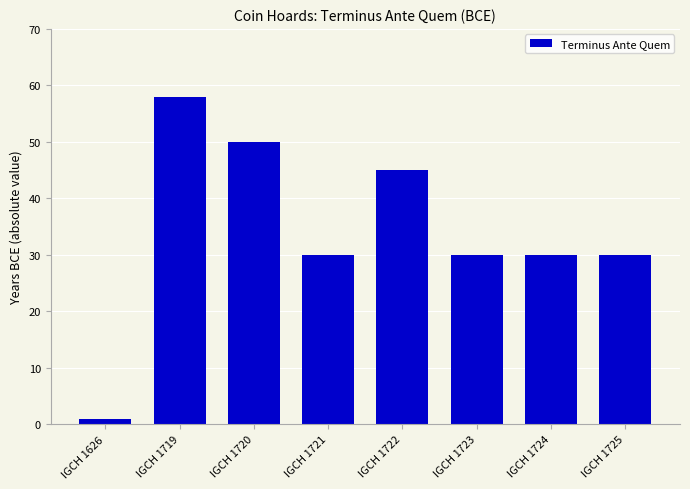

What is the difference between the maximum and minimum values?

57